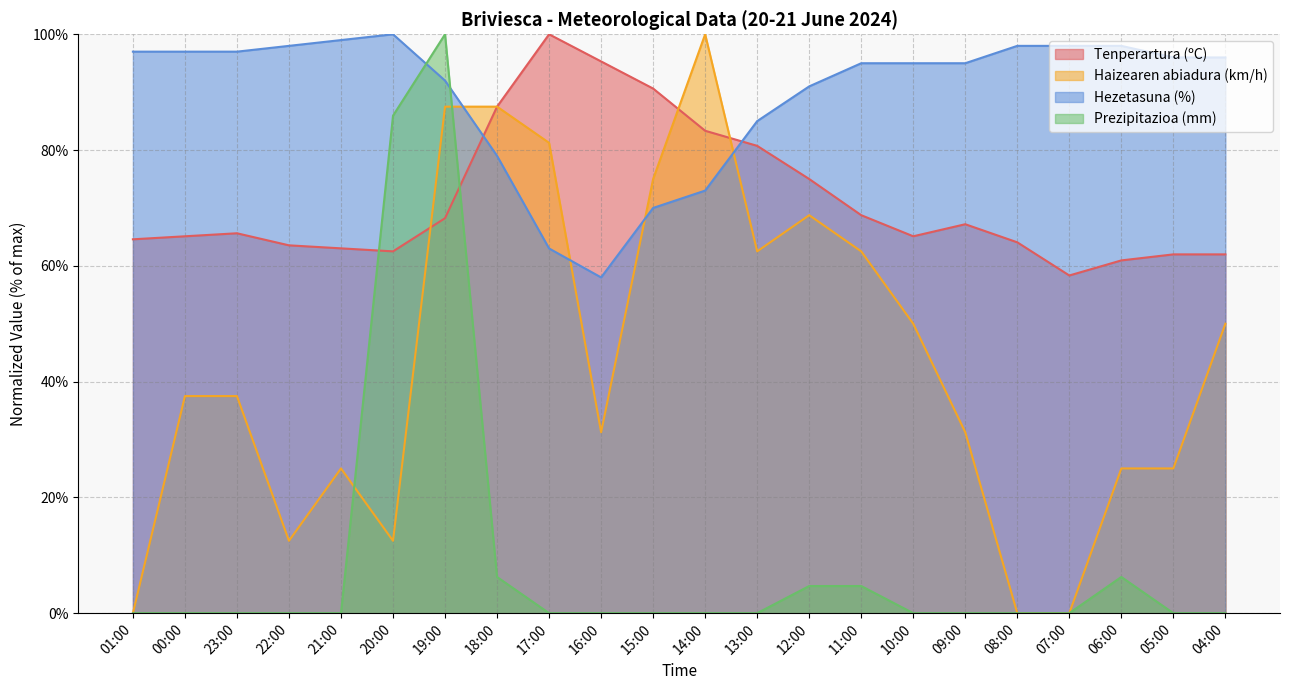

List the series in order of their overall mean, highest first.

Hezetasuna (%), Tenperartura (ºC), Haizearen abiadura (km/h), Prezipitazioa (mm)